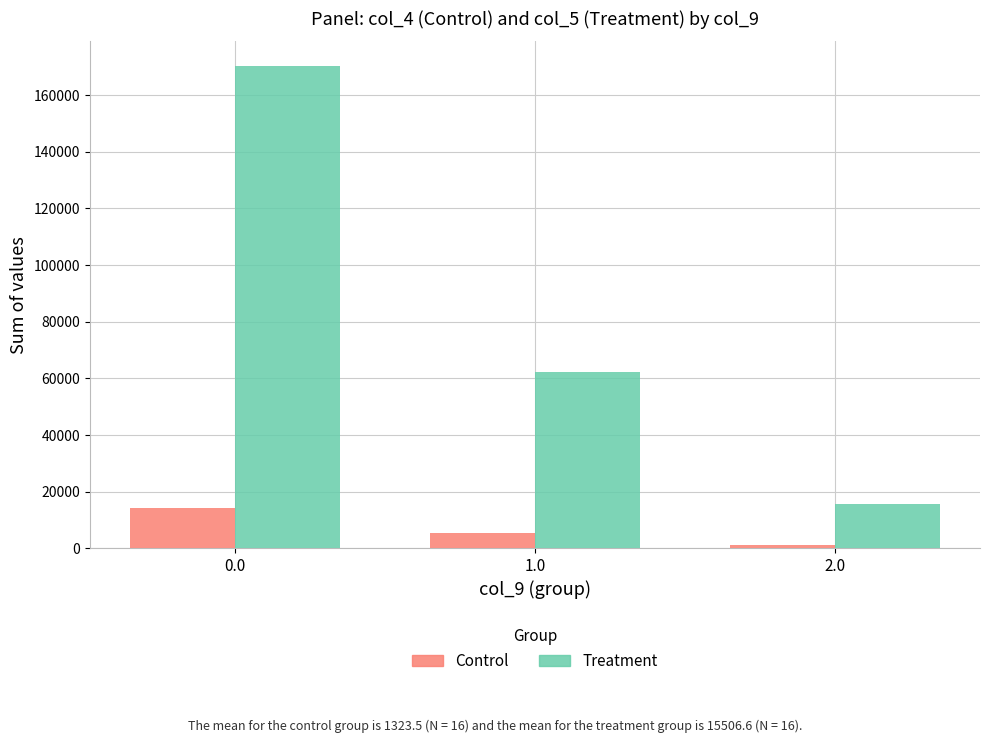

Reading left to right, list all the values displayed in this chart.

Control: 0.0=14417	1.0=5418	2.0=1341
Treatment: 0.0=170462	1.0=62134	2.0=15510